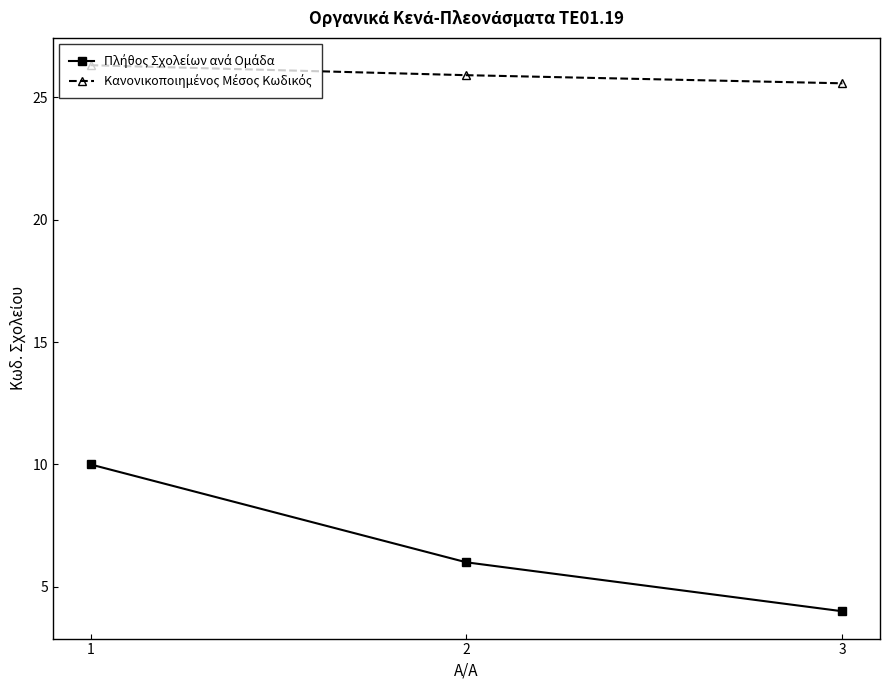

What is the greatest value displayed?

26.3